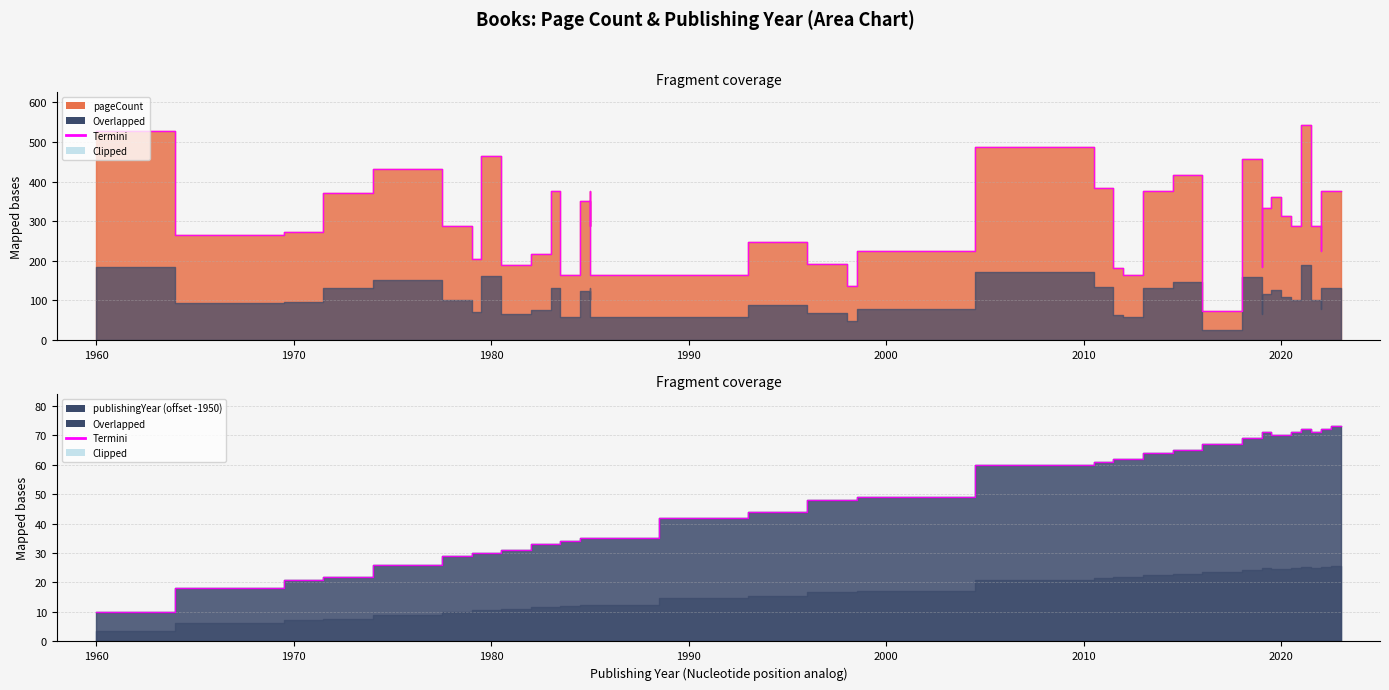

True or false: pageCount and publishingYear intersect in this chart.

False